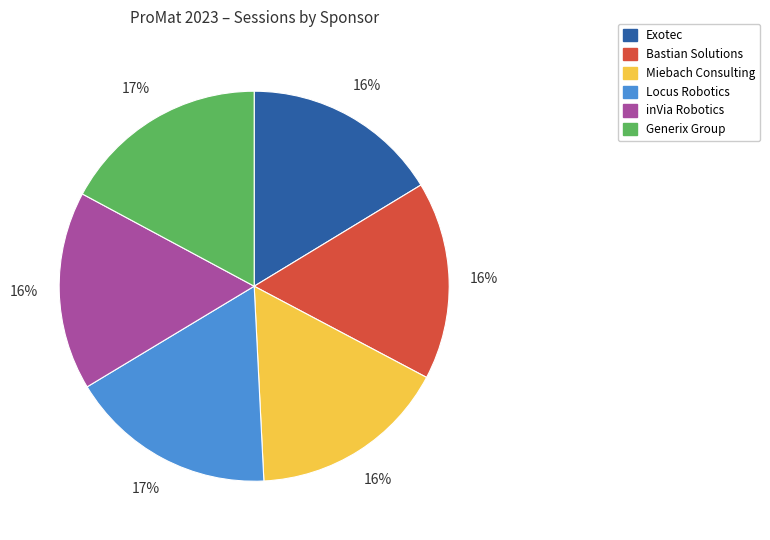

Combined, do Miebach Consulting and Generix Group account for over 50%?

No